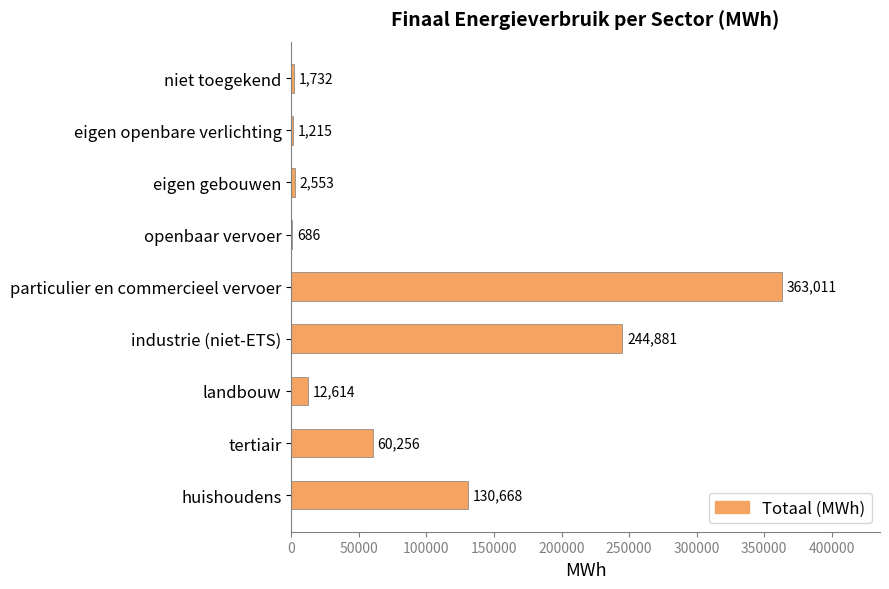

The chart shows a value of 84032.6 at huishoudens. True or false?

False